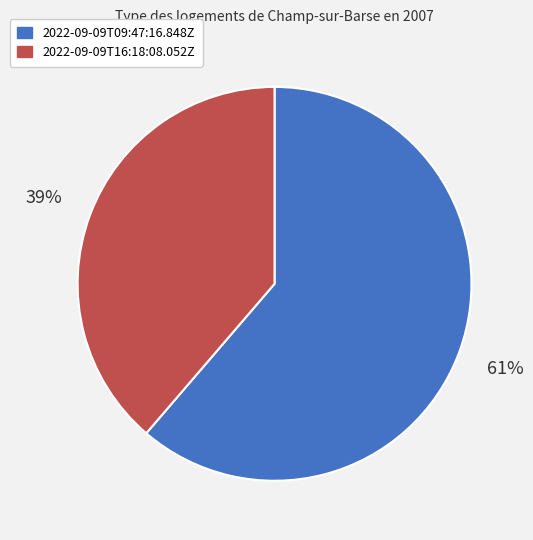

Is there any slice that represents more than half of the pie?

Yes